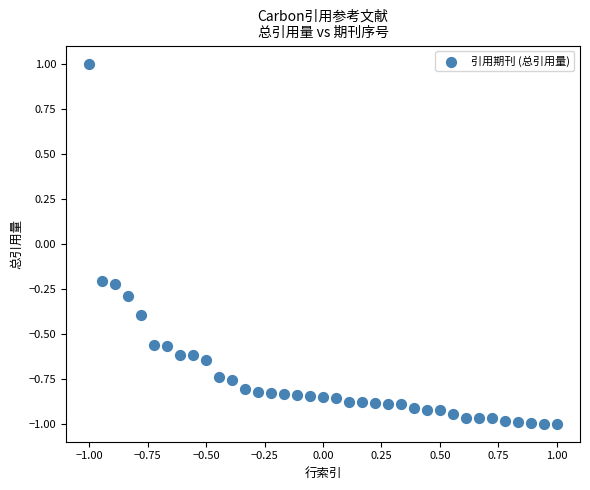

What is the range of Y values (max minus min)?

2.0